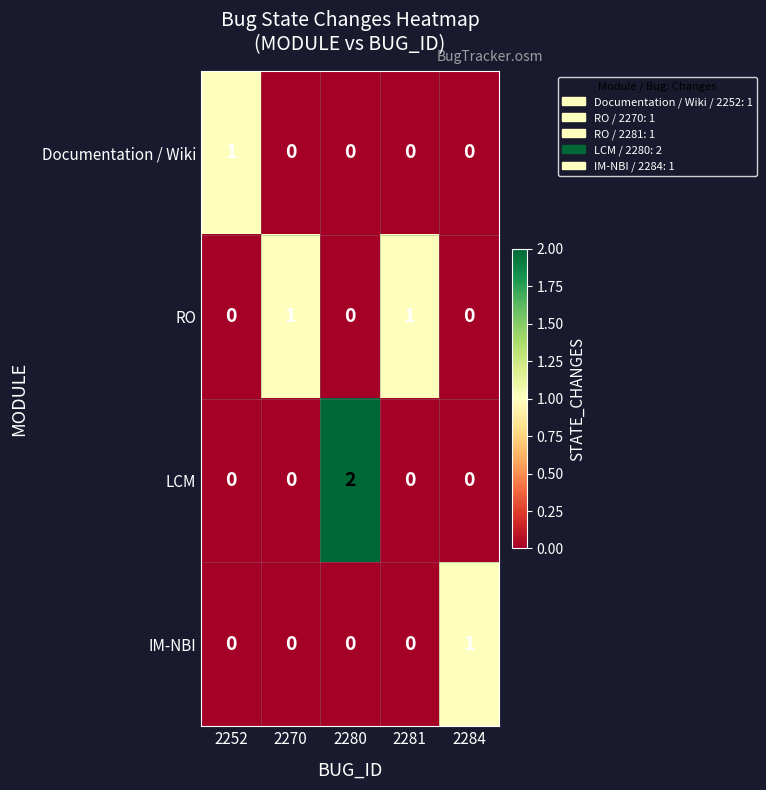

How many data points does each series have?

5